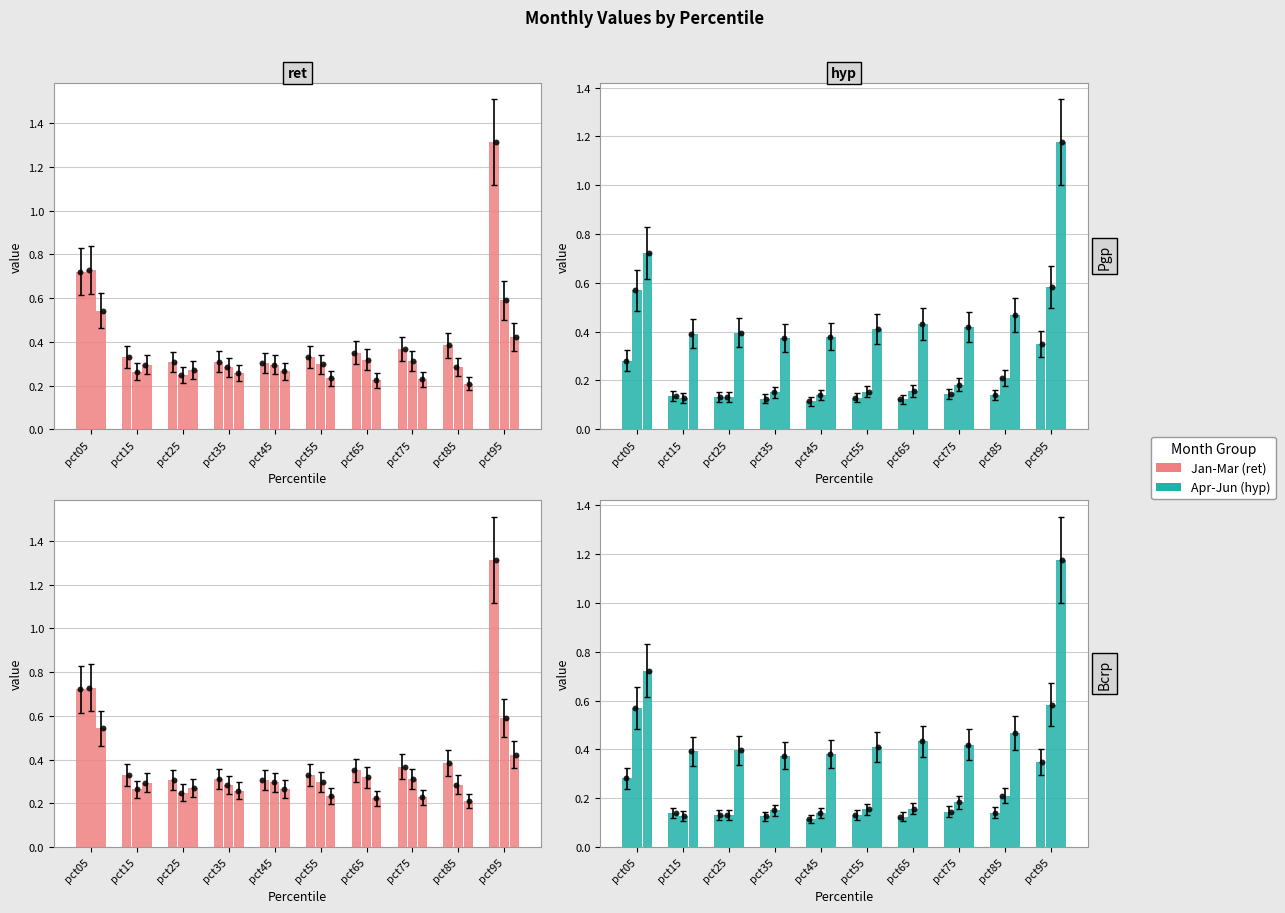

At how many categories does at least one series exceed 1?

1